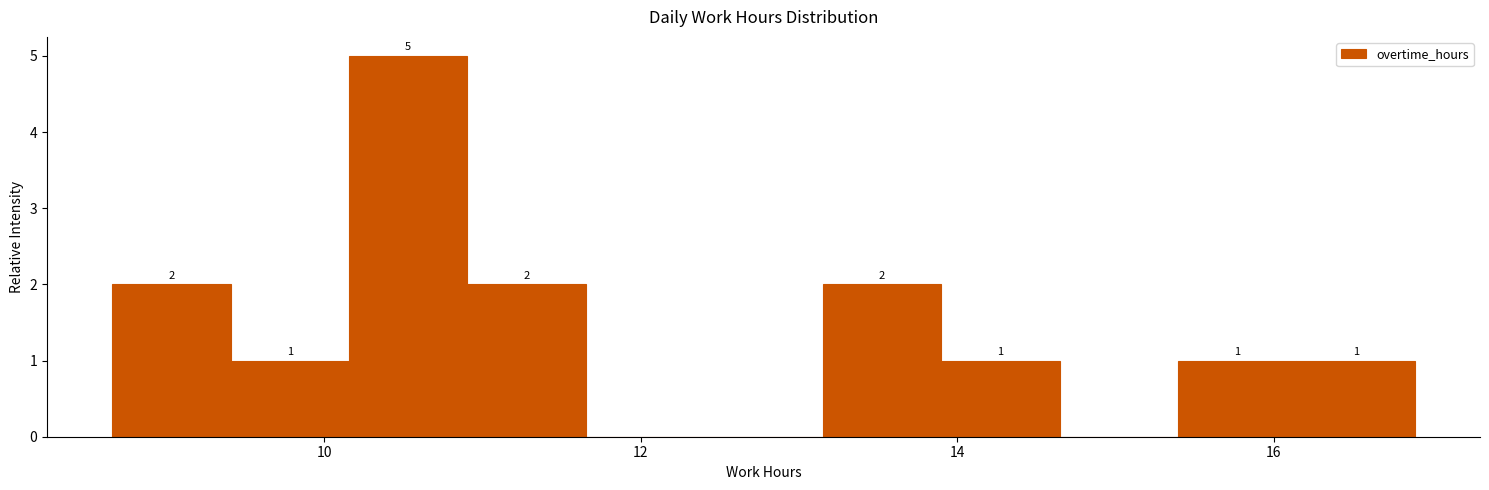

Around what value on the x-axis is the tallest bar? Give the approximate position of its centre, as read against the axis.

10.6